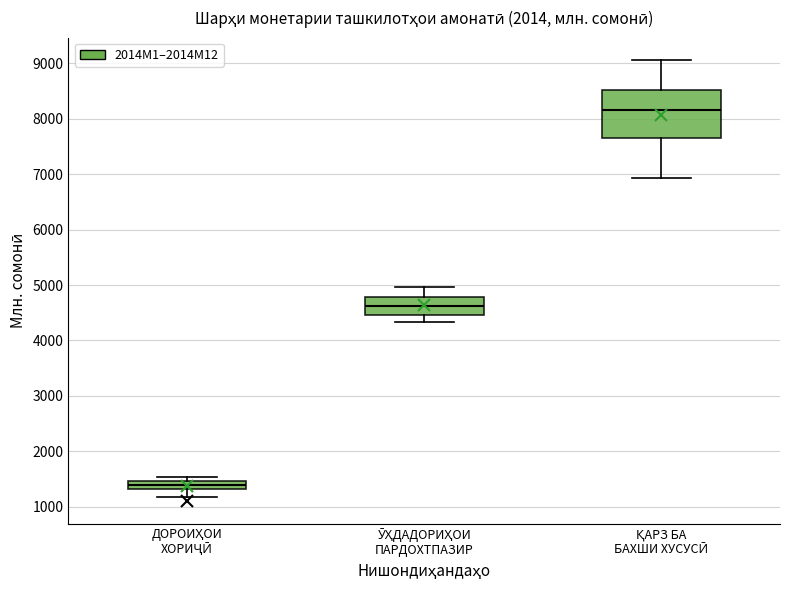

Which box's median line is the highest?

ҚАРЗ БА БАХШИ ХУСУСӢ